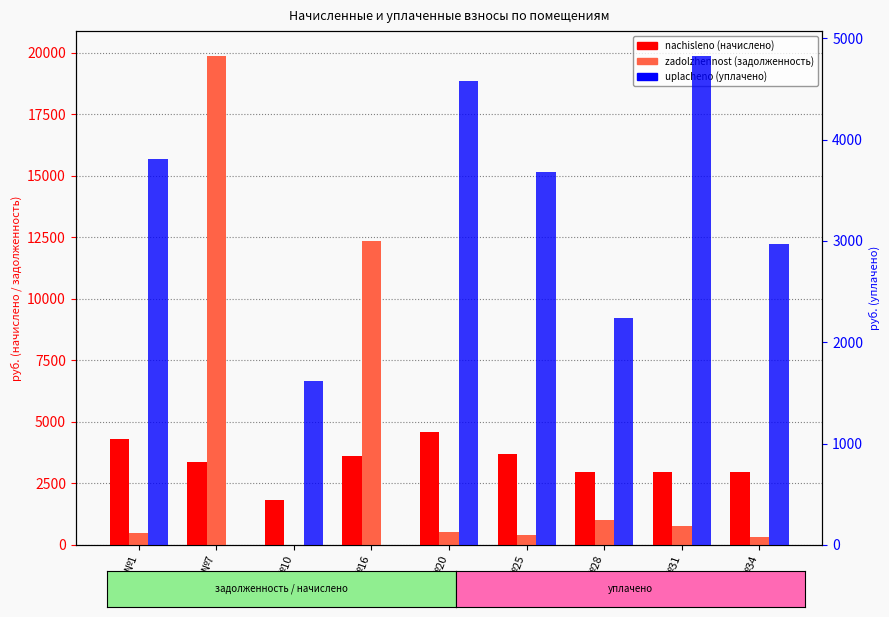

What is the maximum value shown in the chart?

19891.9